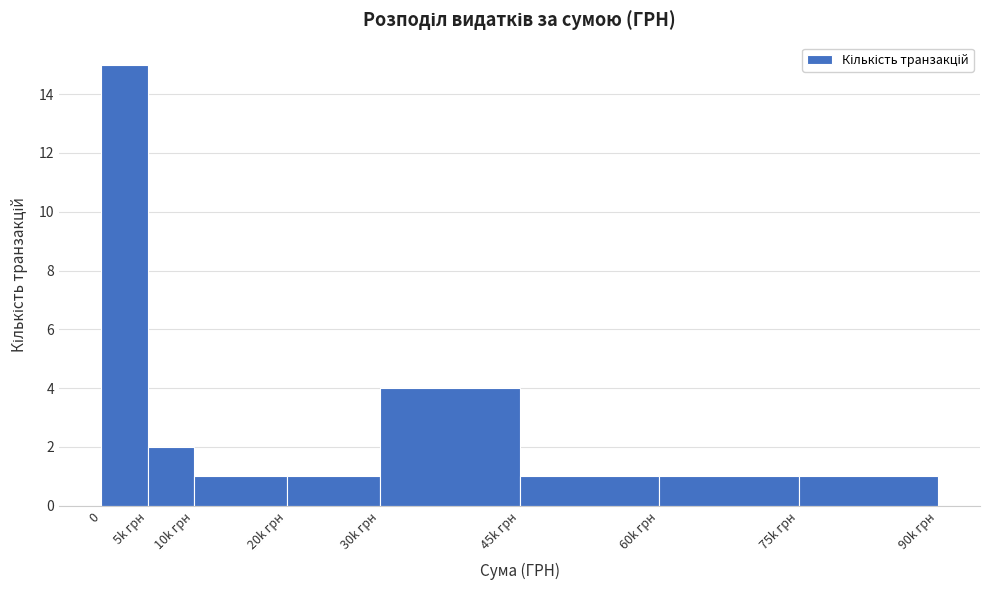

Reading right to left, extract all data points from this chart.

1	1	1	4	1	1	2	15